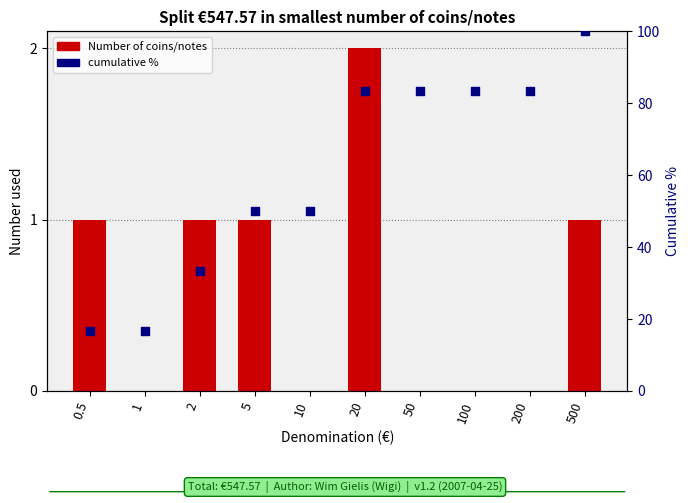

Which series has the widest spread of Y values?

cumulative %